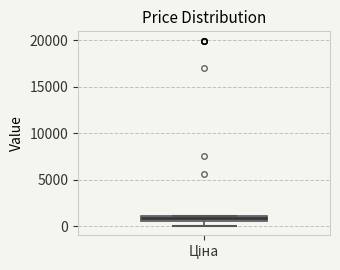

Where is the upper edge of the box for Ціна on the y-axis? The values are not printed on the chart, so give them approximately, as read against the axis.

1000